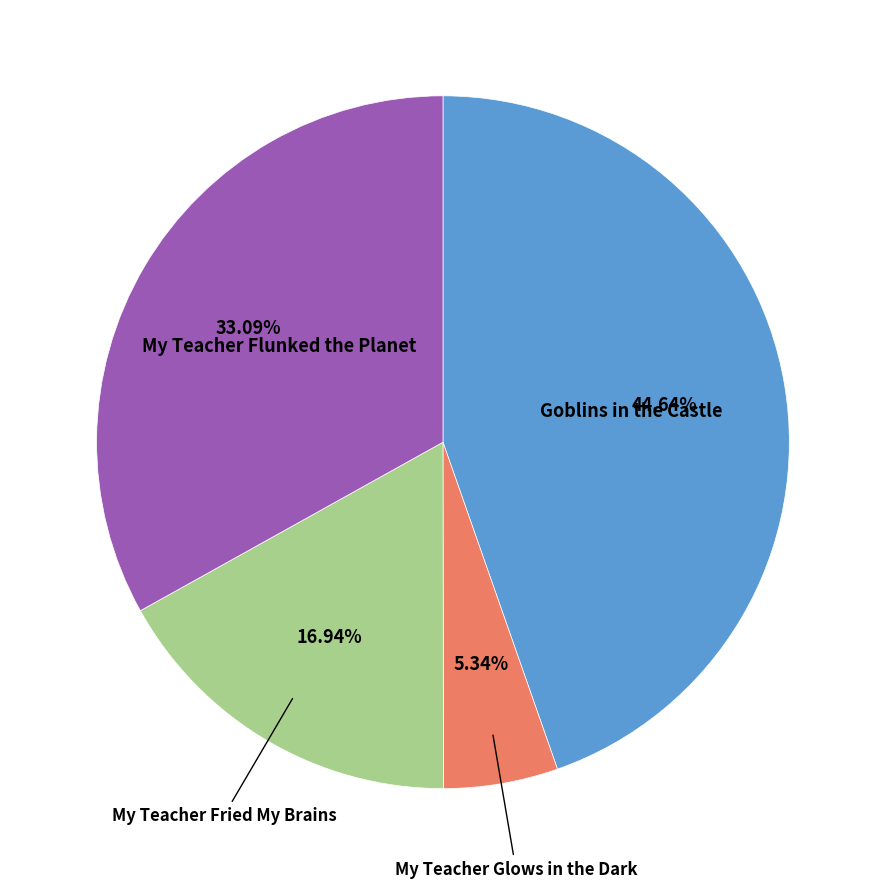

Is there any slice that represents more than half of the pie?

No